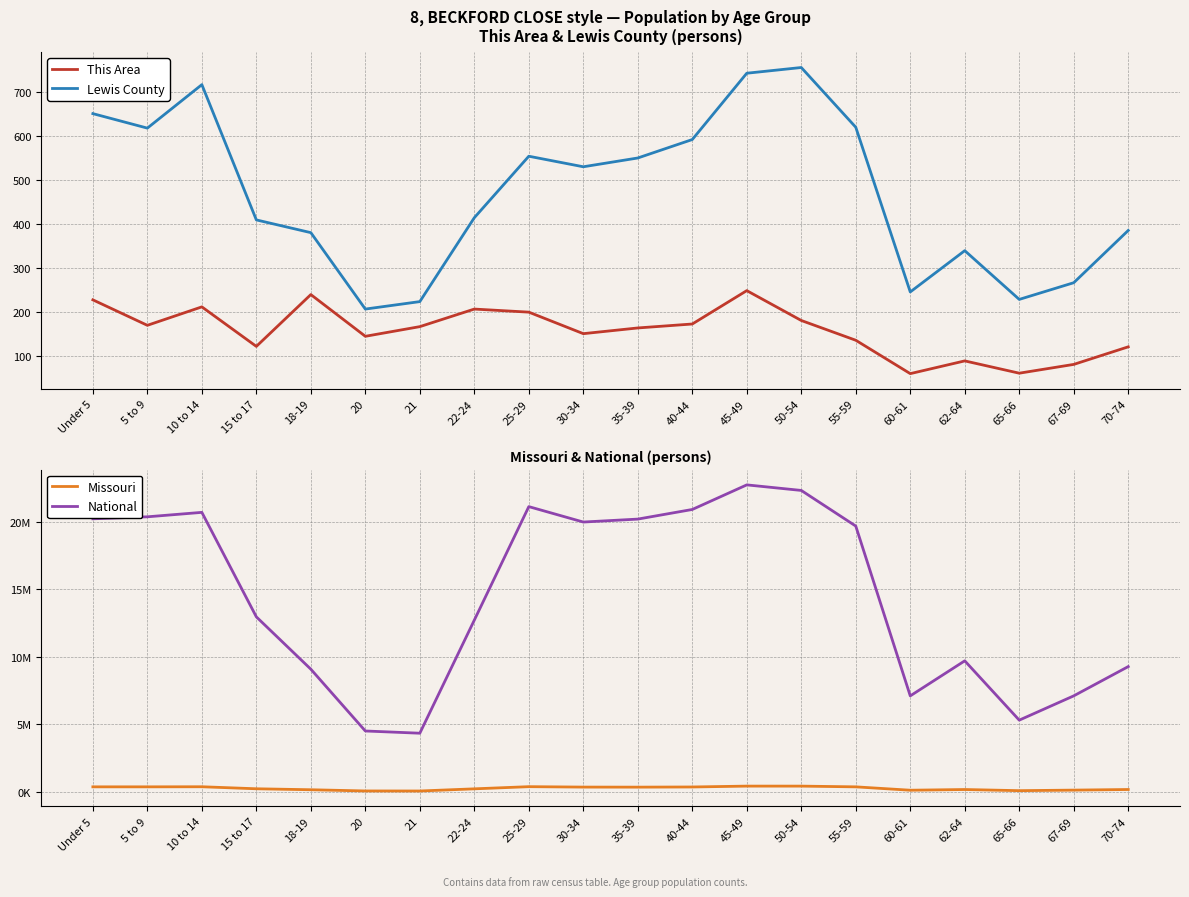

What is the difference between the This Area values at 25-29 and 67-69?

119